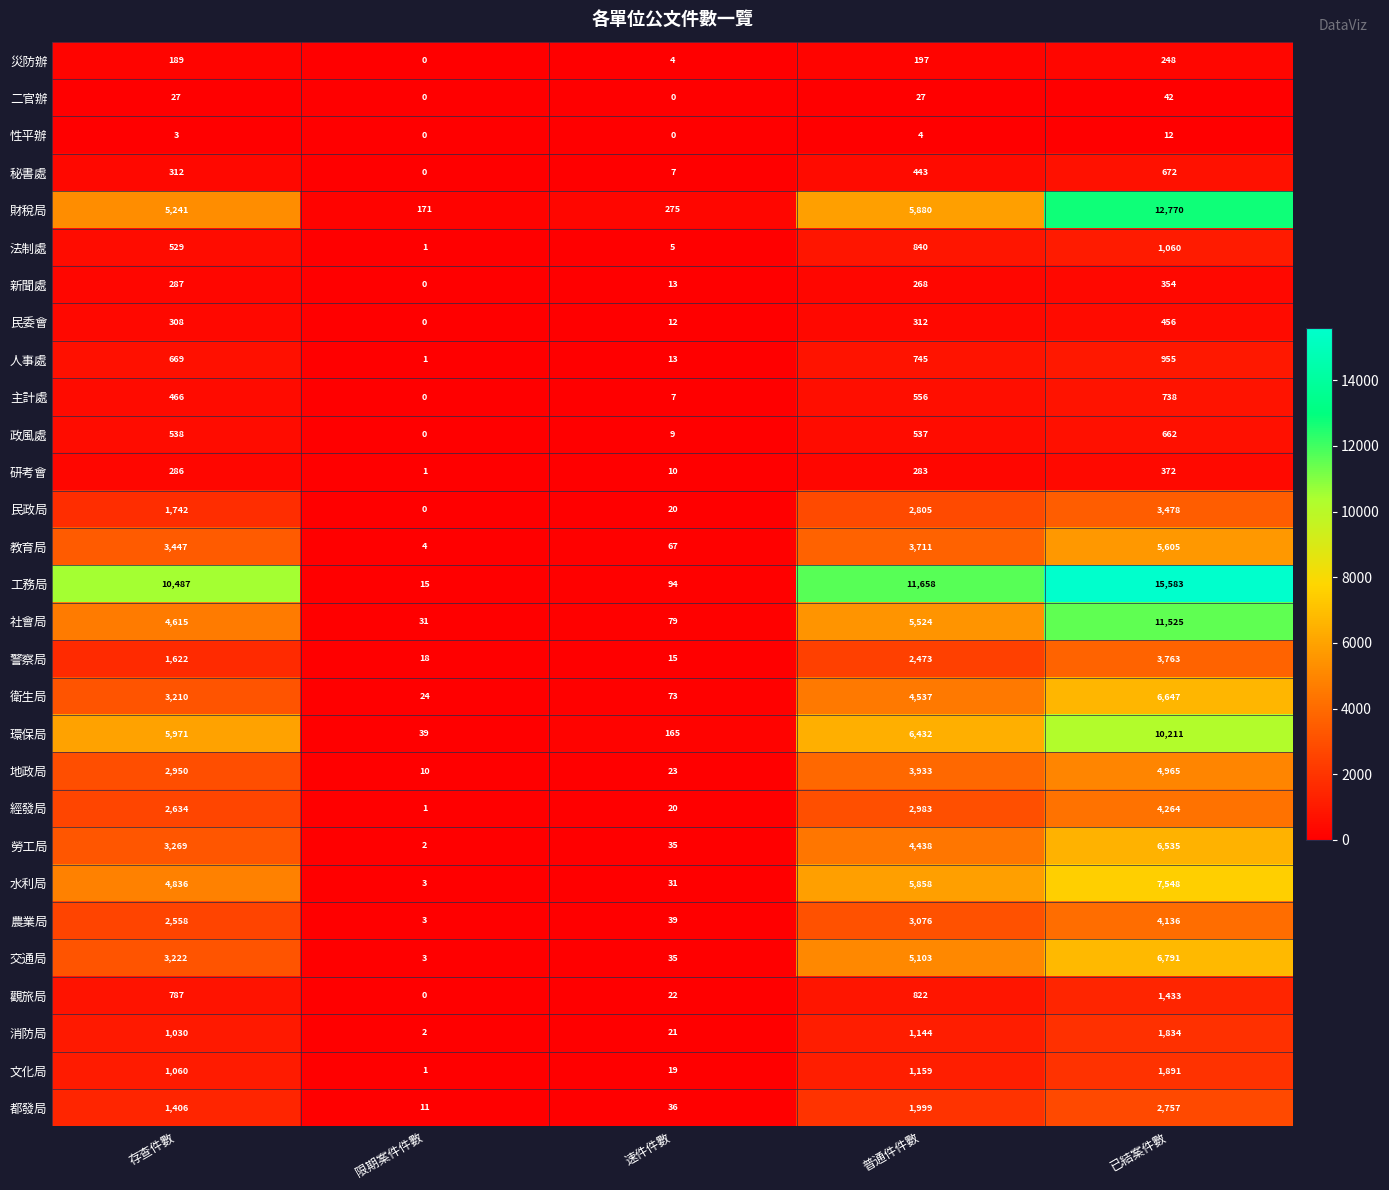

True or false: 工務局 has a value of 11658 at 普通件件數.

True